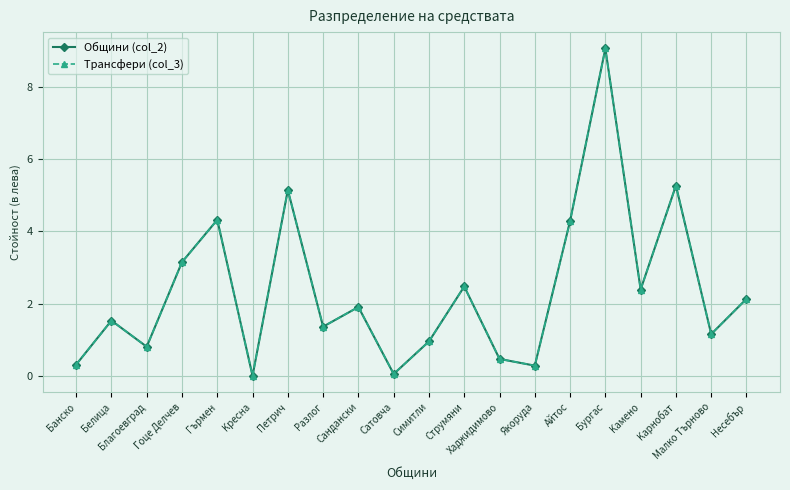

Rank the series at Cимитли from lowest to highest value.

Общини (col_2), Трансфери (col_3)